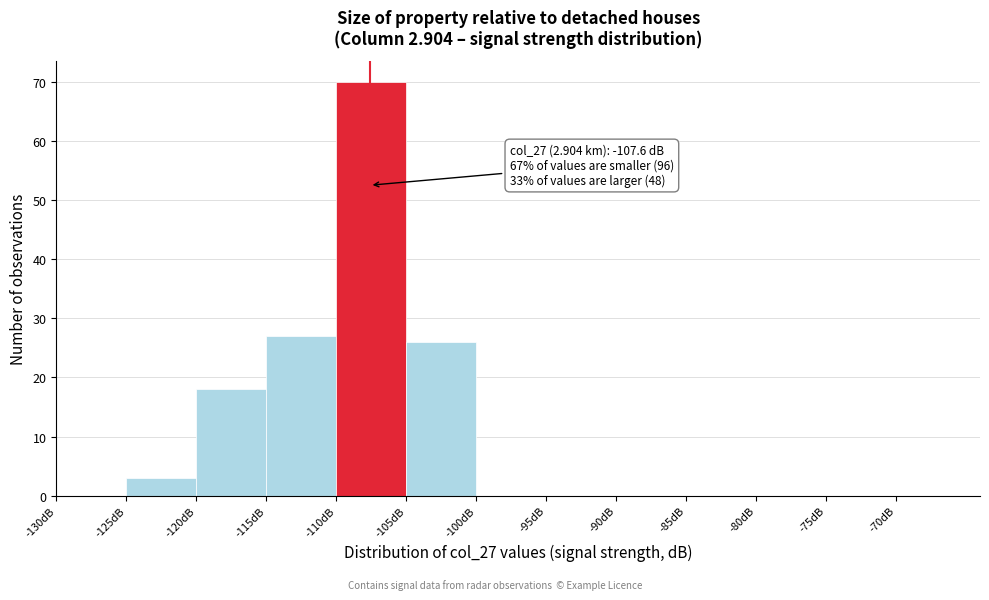

Over which range of the x-axis is the bar tallest?

-110 to -105